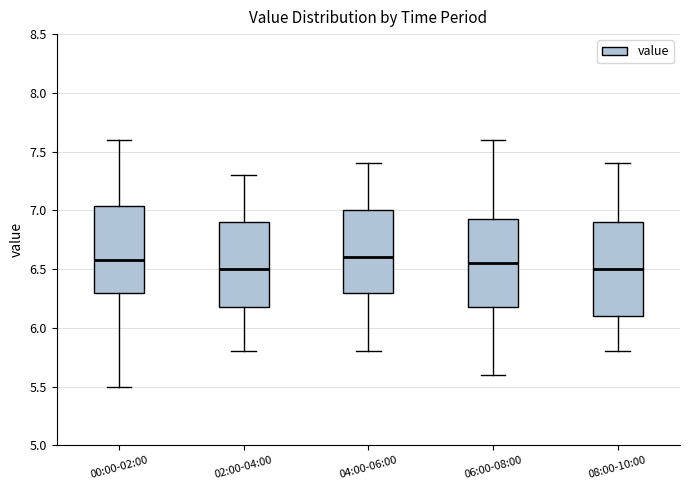

Reading left to right, read every box against the y-axis: the position of its median line, the range the box covers, and the ends of its whiskers. The values are not printed on the chart, so give them approximately, as read against the axis.

00:00-02:00: median 6.60, box 6.30 to 7.05, whiskers 5.50 to 7.60
02:00-04:00: median 6.50, box 6.20 to 6.90, whiskers 5.80 to 7.30
04:00-06:00: median 6.60, box 6.30 to 7.00, whiskers 5.80 to 7.40
06:00-08:00: median 6.55, box 6.20 to 6.95, whiskers 5.60 to 7.60
08:00-10:00: median 6.50, box 6.10 to 6.90, whiskers 5.80 to 7.40